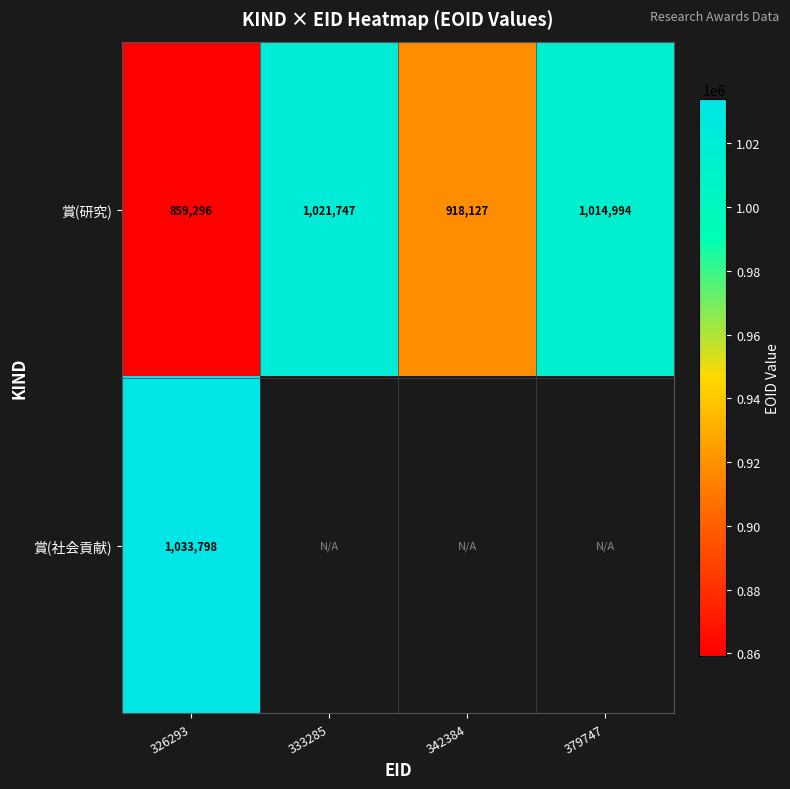

Is the value of 賞(社会貢献) at 326293 greater than the value of 賞(研究) at 333285?

Yes